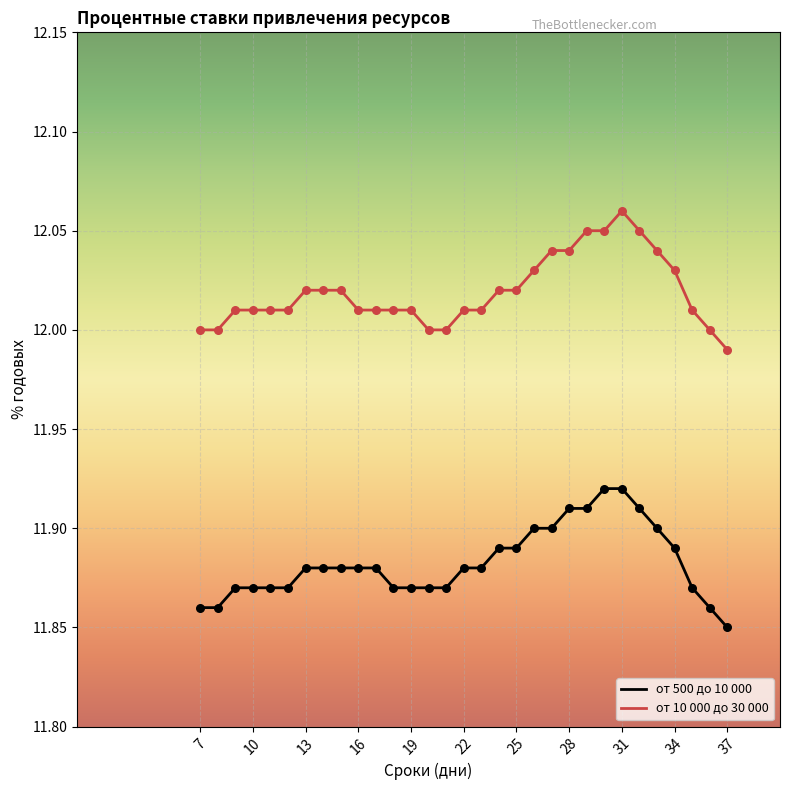

True or false: от 500 до 10 000 and от 10 000 до 30 000 intersect in this chart.

False